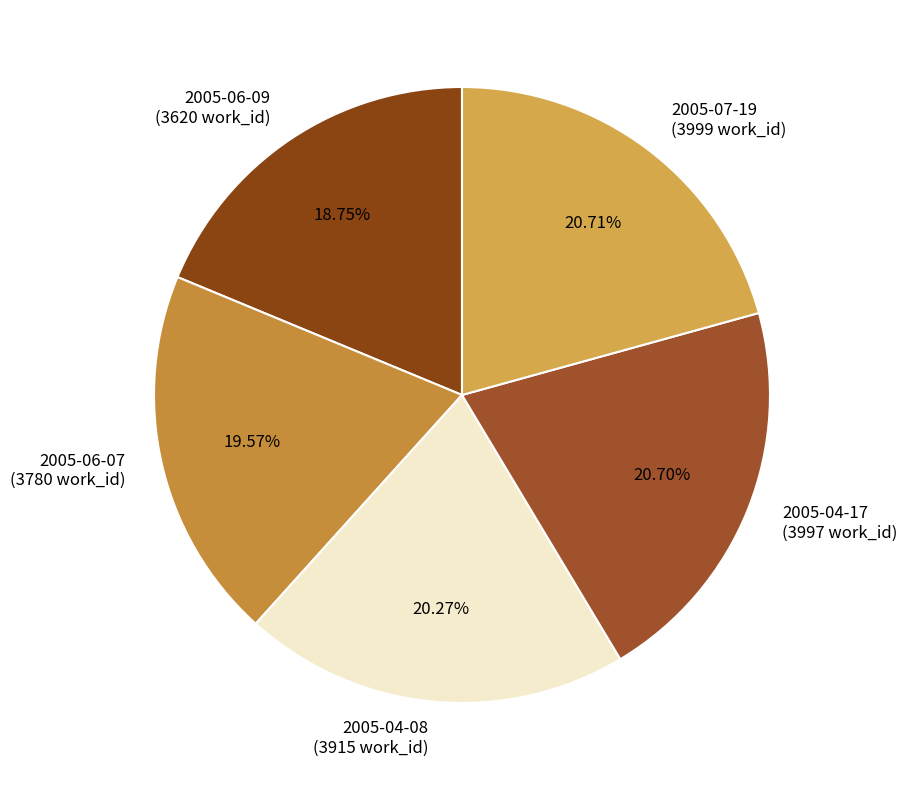

Approximately how many times larger is the value at 2005-04-08 compared to 2005-04-17?

1.0